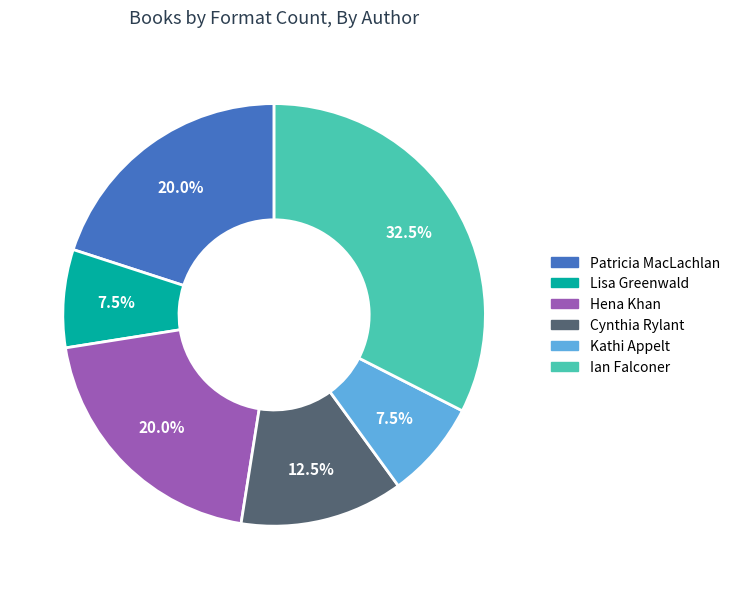

The Cynthia Rylant slice represents 1% of the pie. True or false?

False